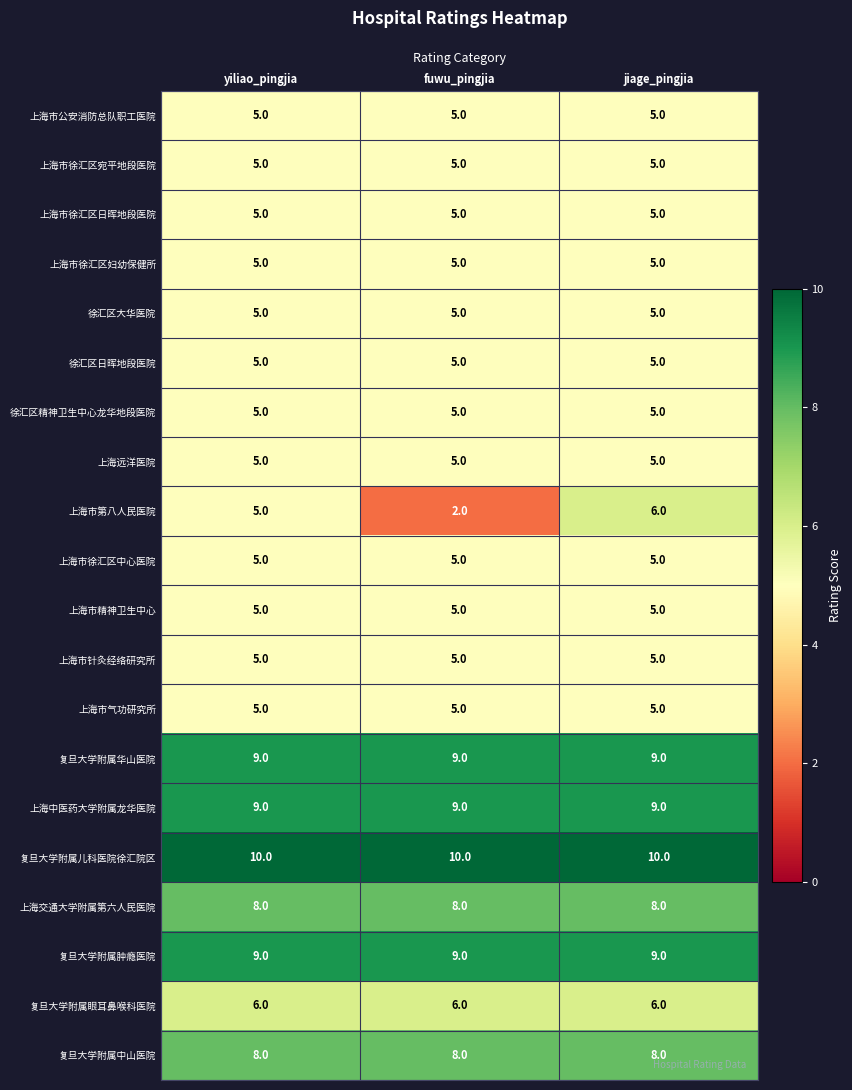

What is the average value of the 上海市徐汇区宛平地段医院 series?

5